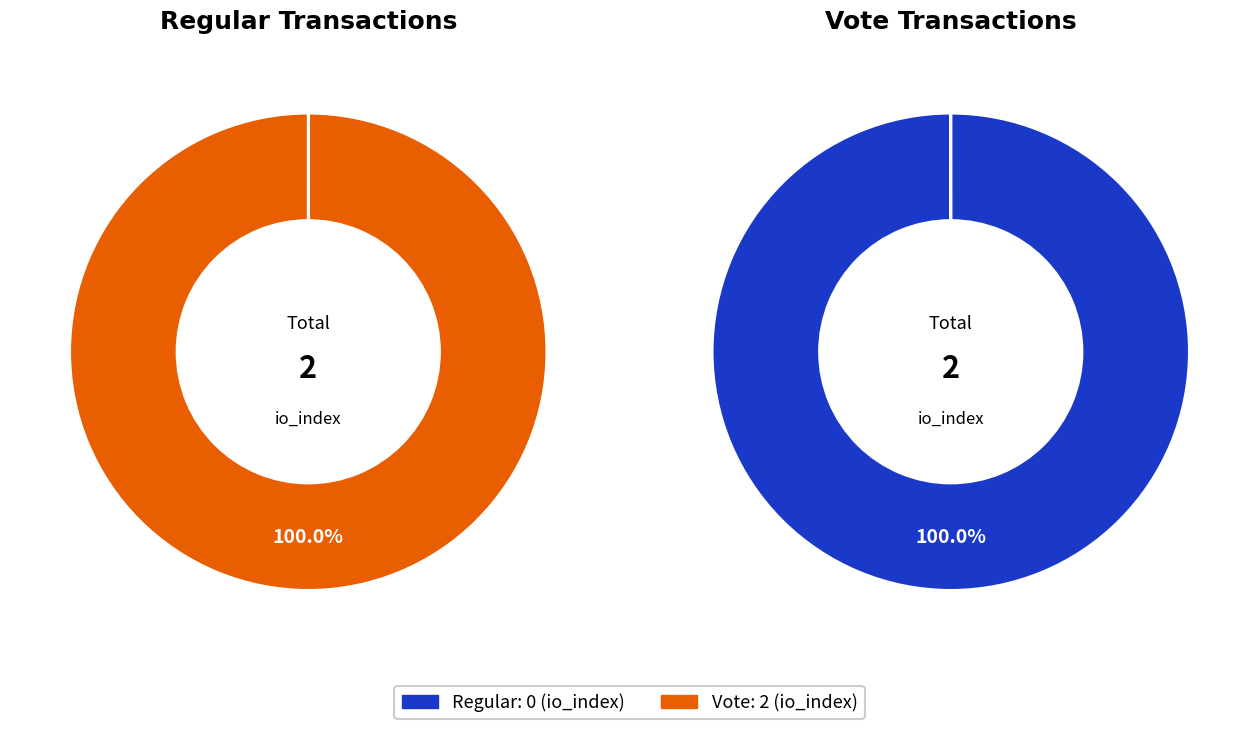

Rank the series at Regular from highest to lowest value.

Vote, Regular